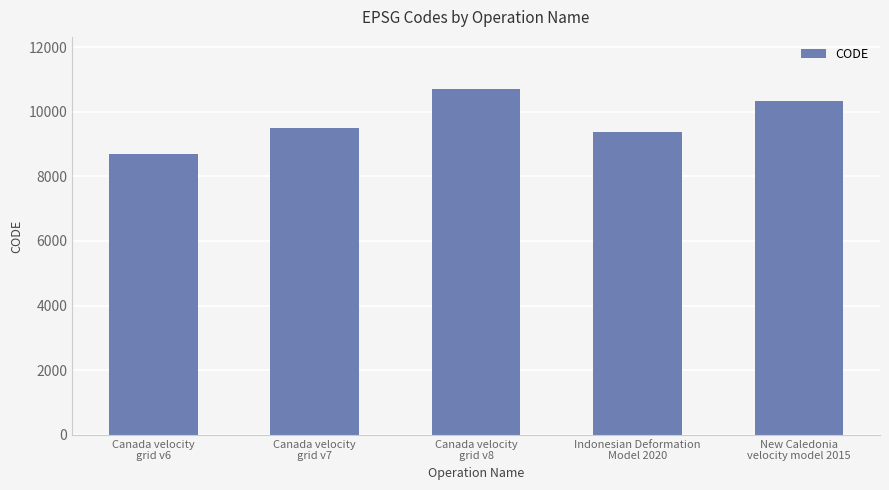

At which category does the chart reach its minimum across all series?

Canada velocity
grid v6